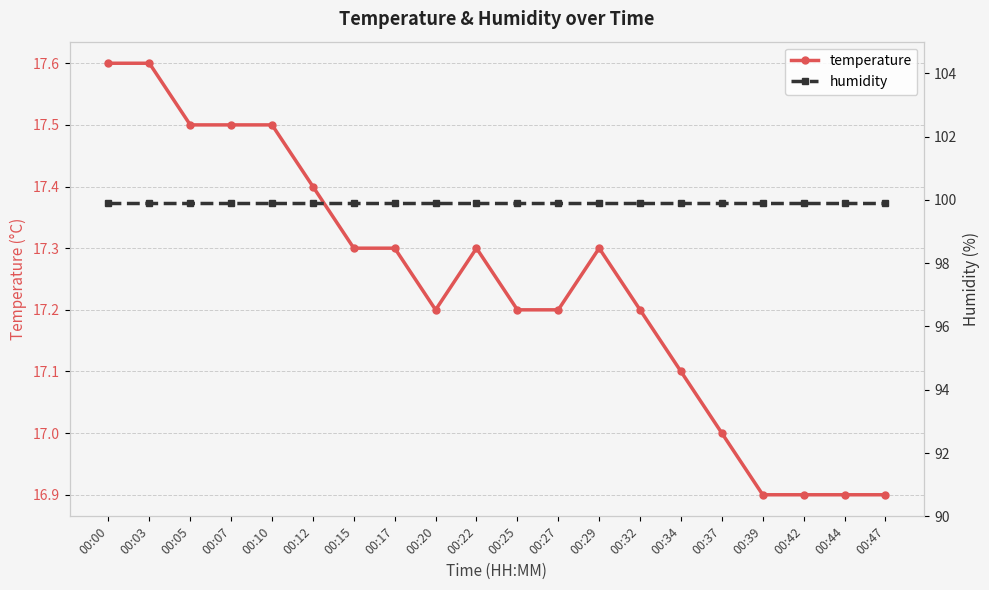

Is the value of temperature at 00:42 greater than the value of humidity at 00:34?

No